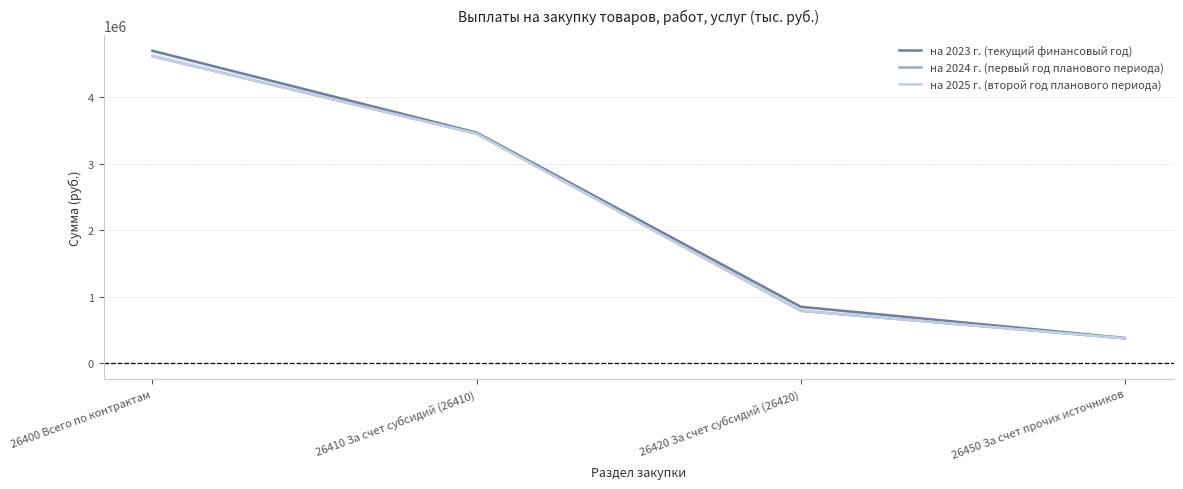

List the labels in order of на 2024 г. (первый год планового периода) value, smallest first.

26450 За счет прочих источников, 26420 За счет субсидий (26420), 26410 За счет субсидий (26410), 26400 Всего по контрактам